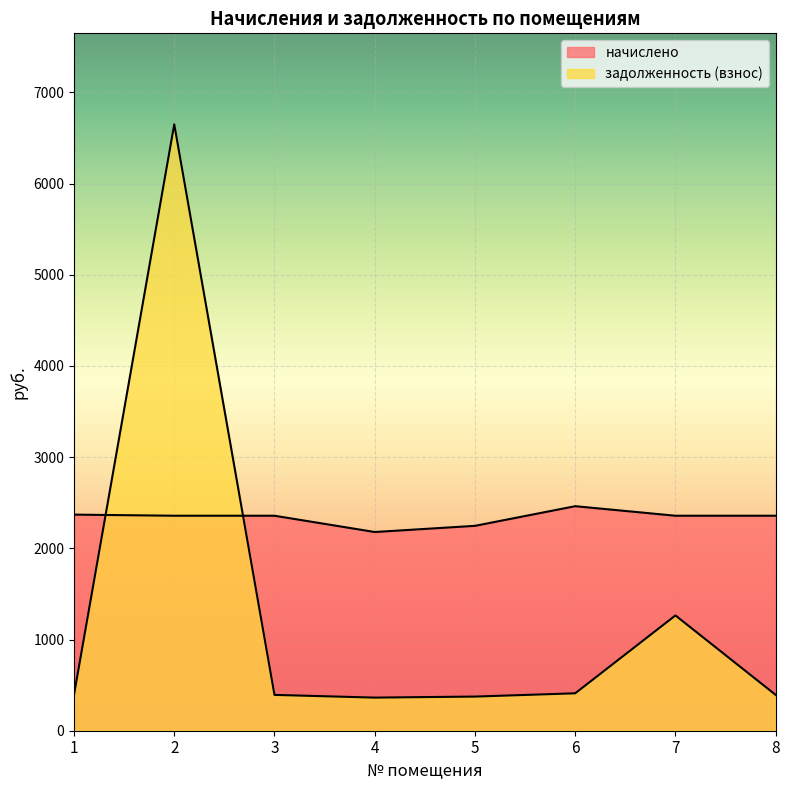

How many data points in начислено are above 2357?

6